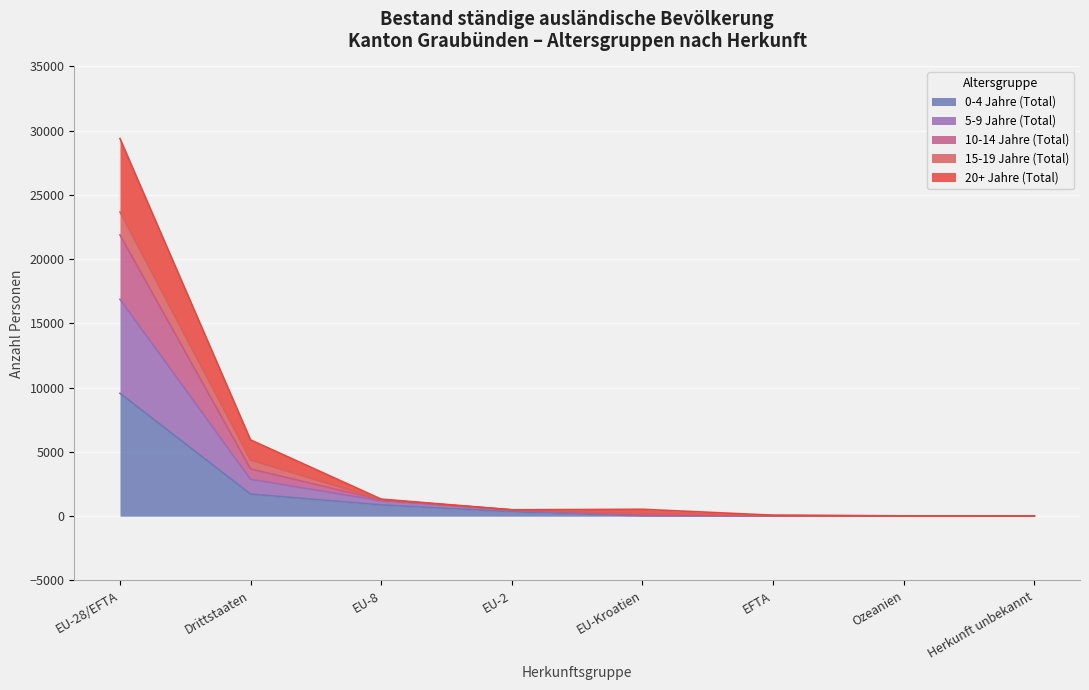

At which category is the sum across all series the highest?

EU-28/EFTA